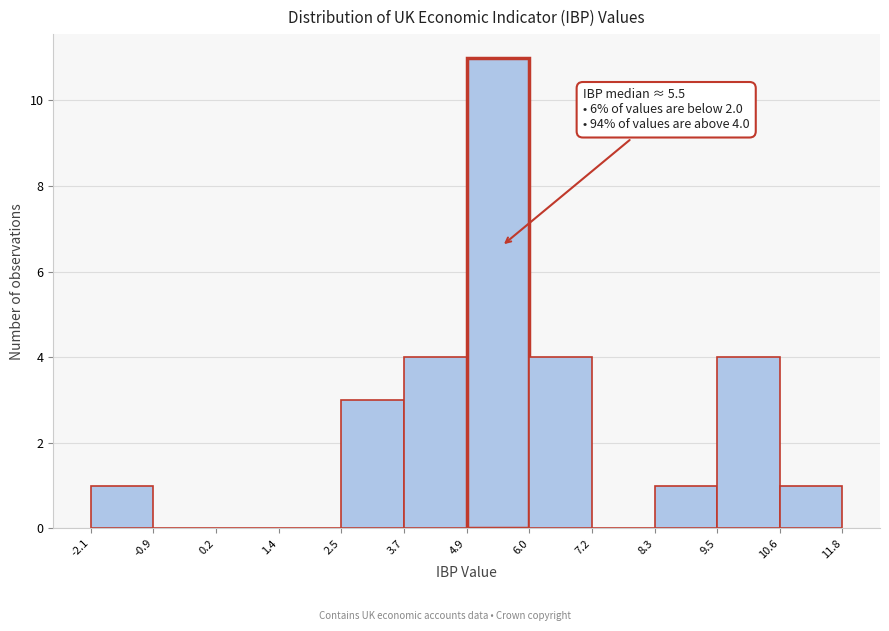

Over which range of the x-axis is the bar tallest?

4.9 to 6.0